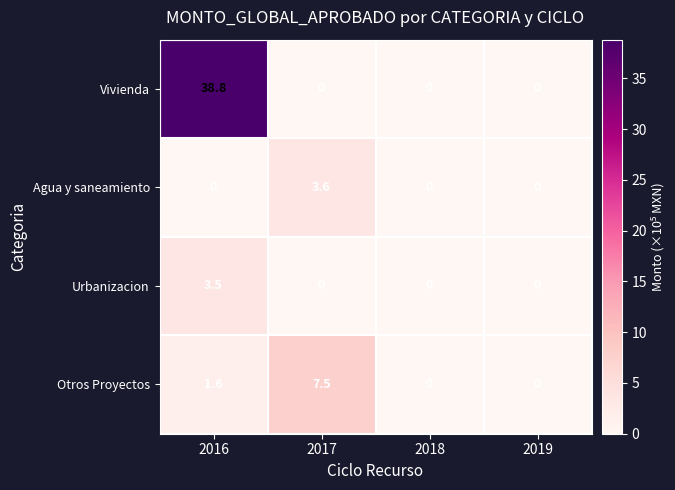

Which series has the largest total across all categories?

Vivienda